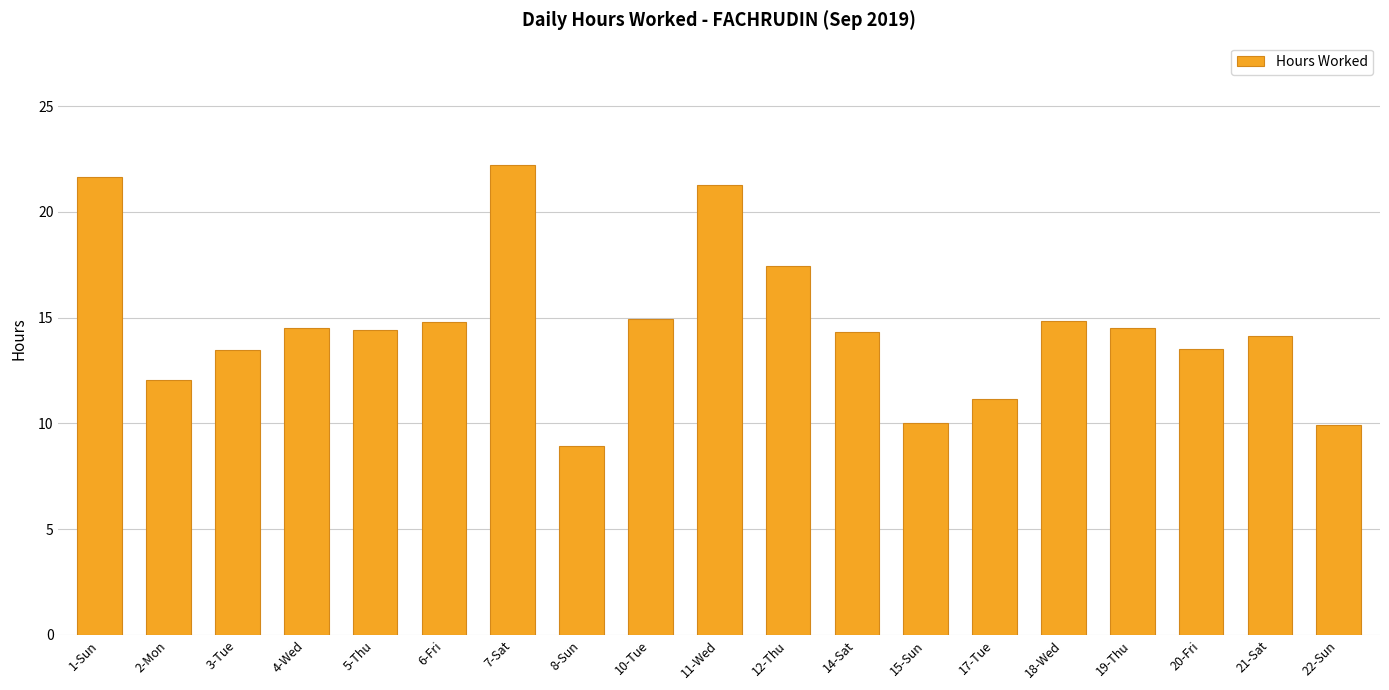

What is the ratio of the value at 8-Sun to the value at 18-Wed?

0.6